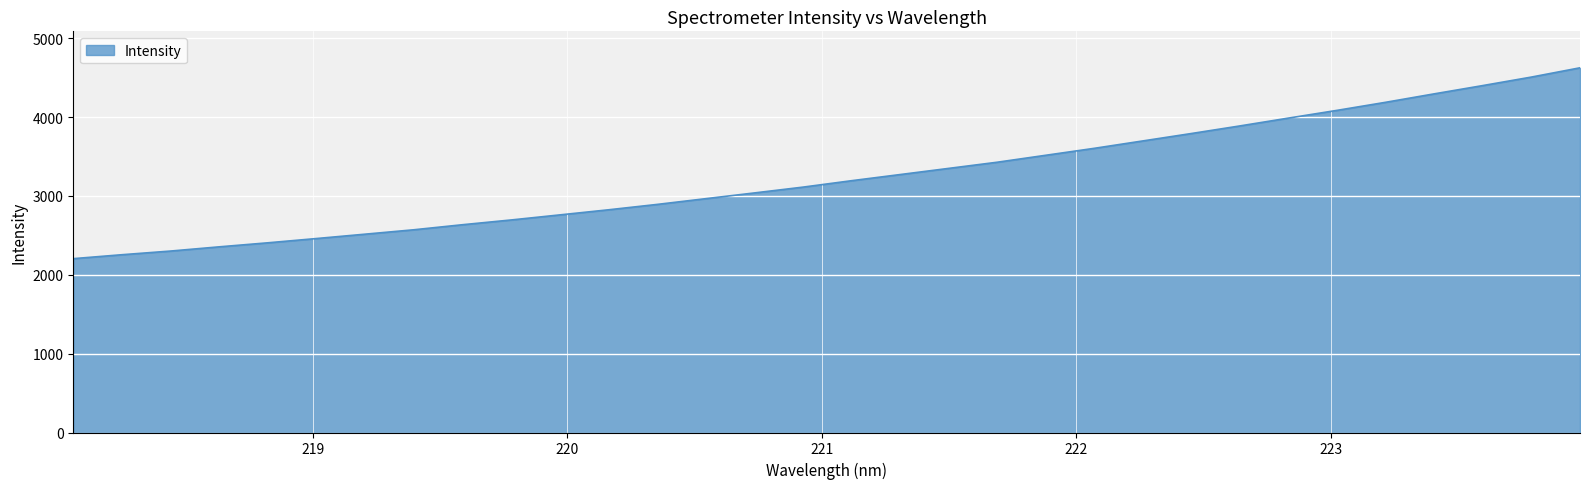

How many categories are shown in the chart?

32